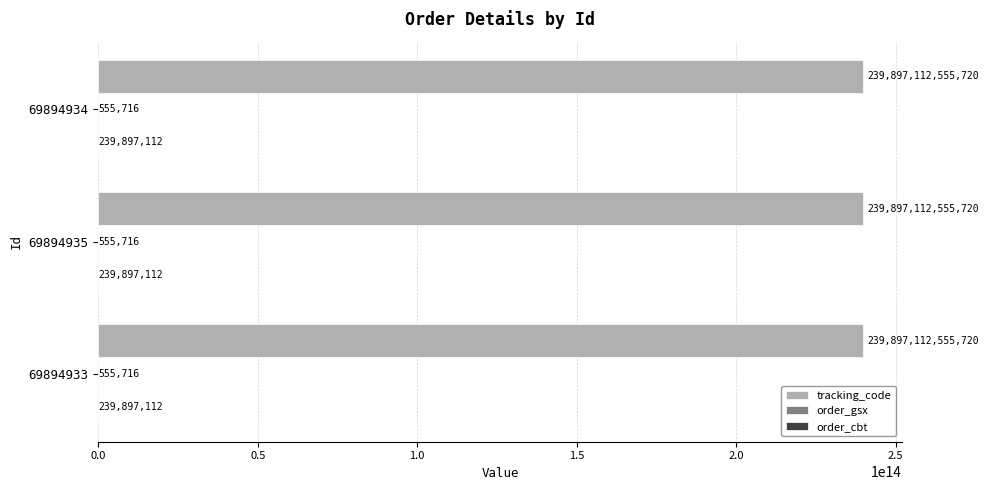

The value of tracking_code at 69894933 is 239897112555720. True or false?

True